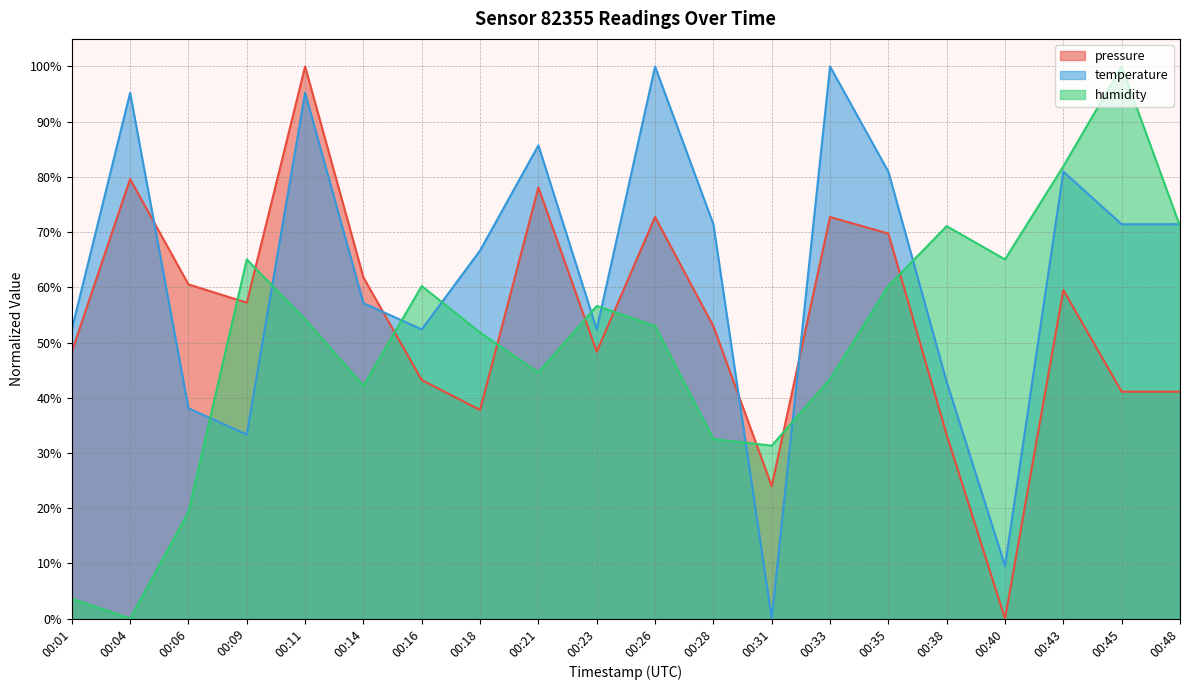

What value does the humidity series have at 00:11?

0.5